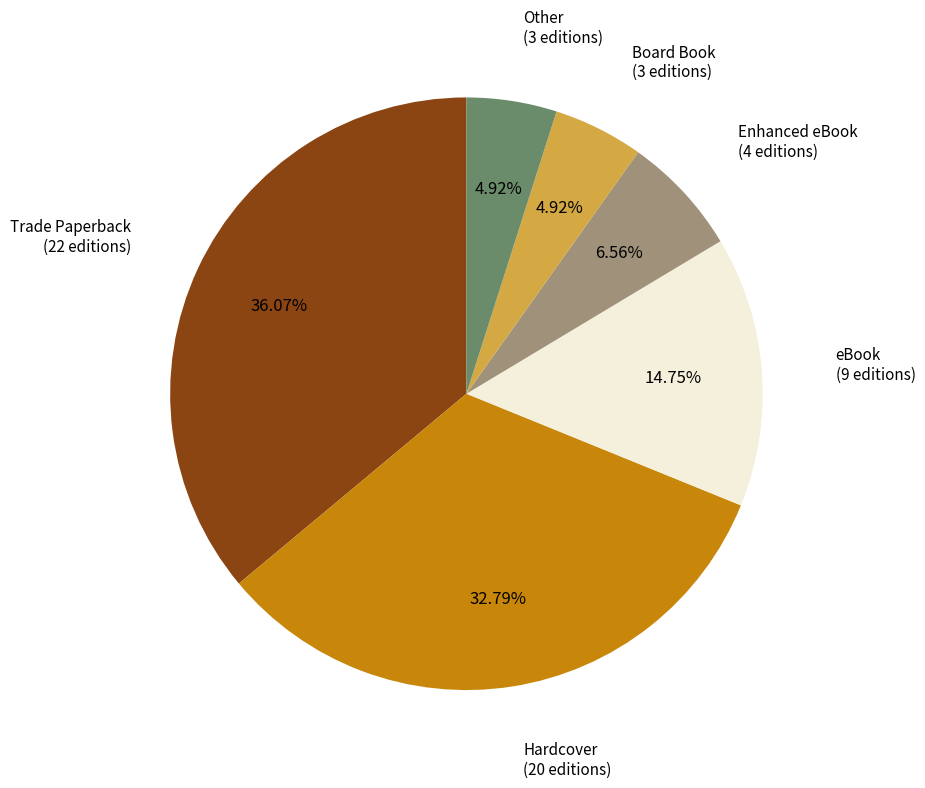

Is there any slice that represents more than half of the pie?

No